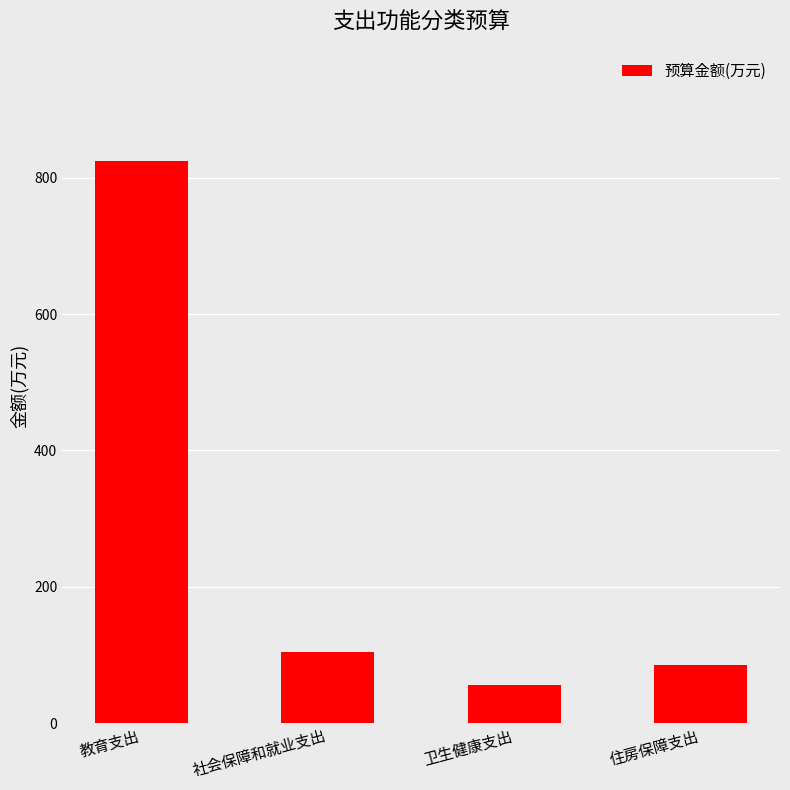

How many data points are less than 104?

2